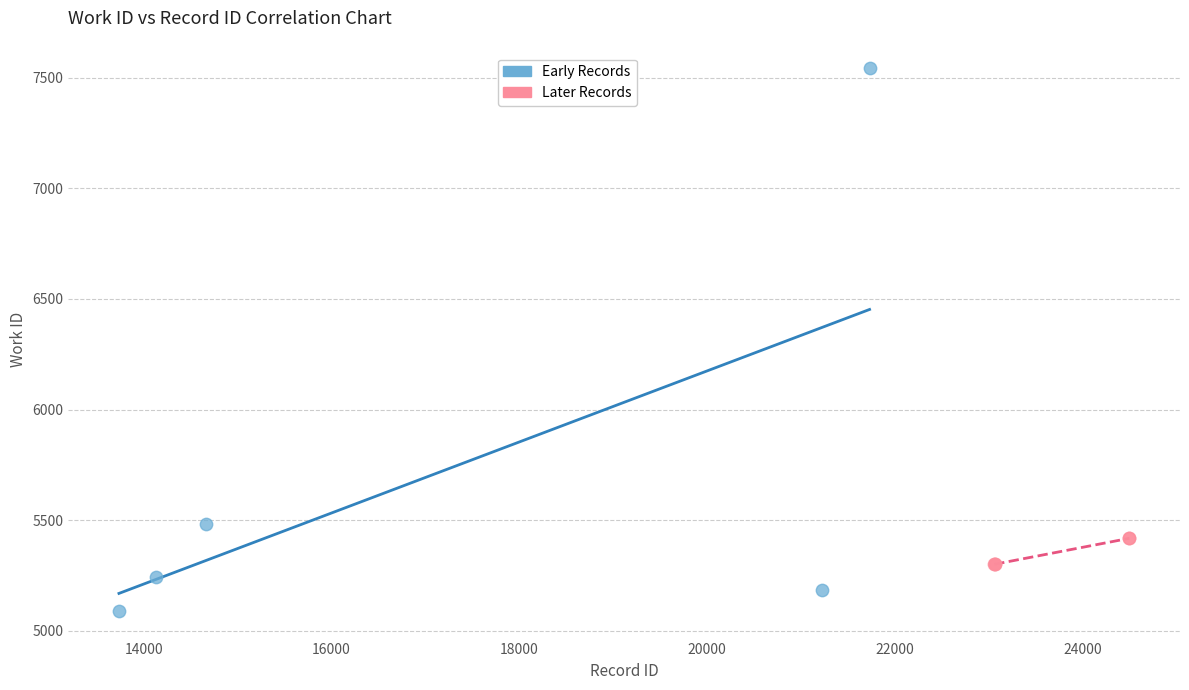

Which series has the largest Y range (max minus min)?

Early Records